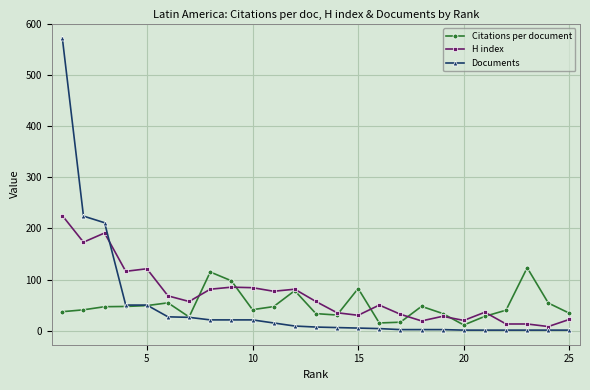

What is the maximum value shown in the chart?

572.0